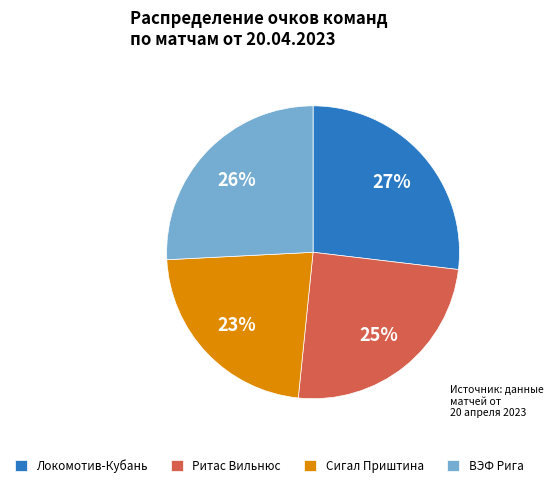

To the nearest percent, what percentage of the pie is Сигал Приштина?

23%